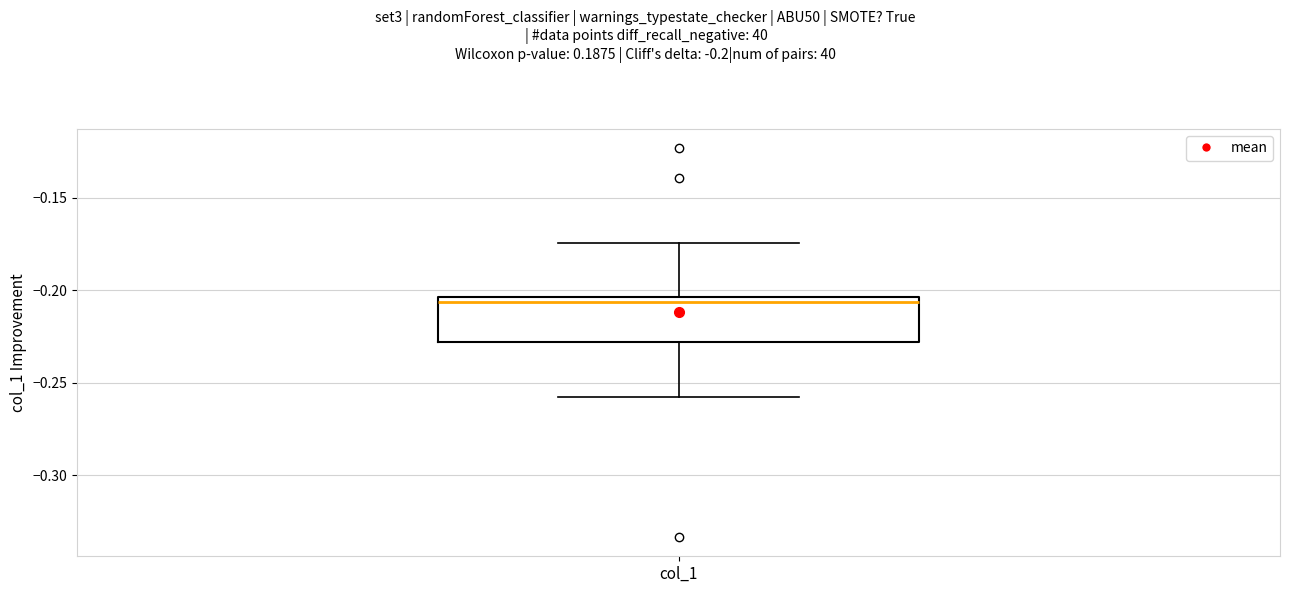

Transcribe this box plot: give where the median line is, the range the box spans, and where the two whiskers end, as read against the y-axis. The values are not printed on the chart, so give them approximately, as read against the axis.

median -0.205 (just below the box's upper edge), box -0.230 to -0.205, whiskers -0.260 to -0.175